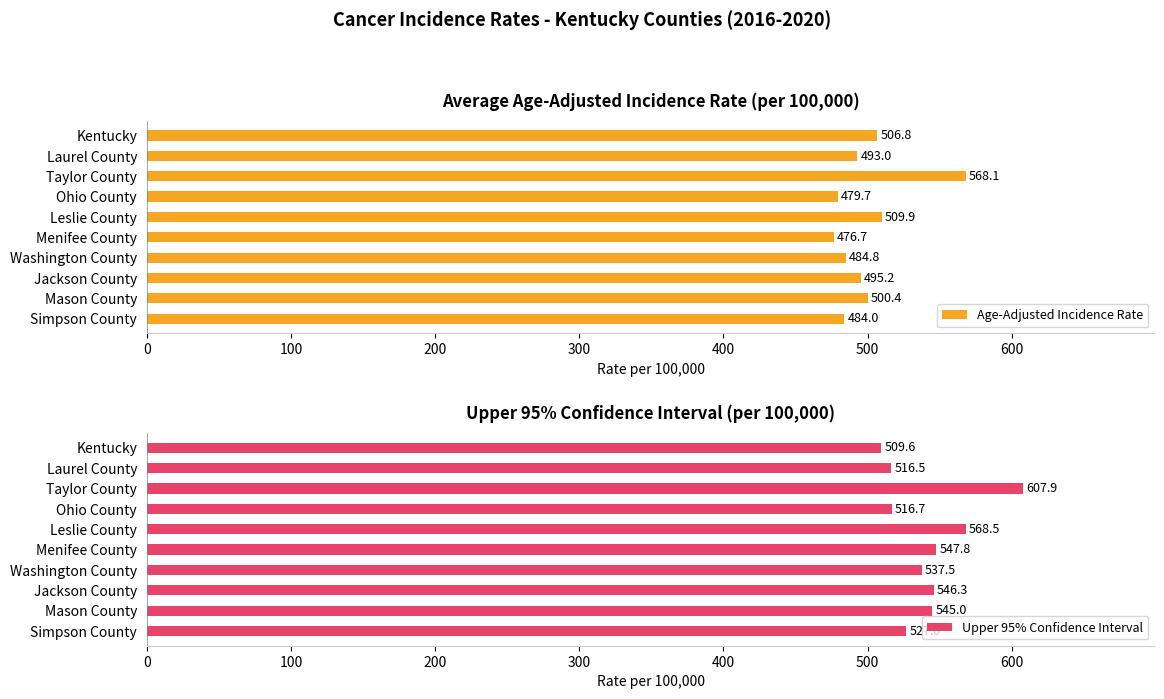

What is the sum of all Upper 95% Confidence Interval values?

5422.8